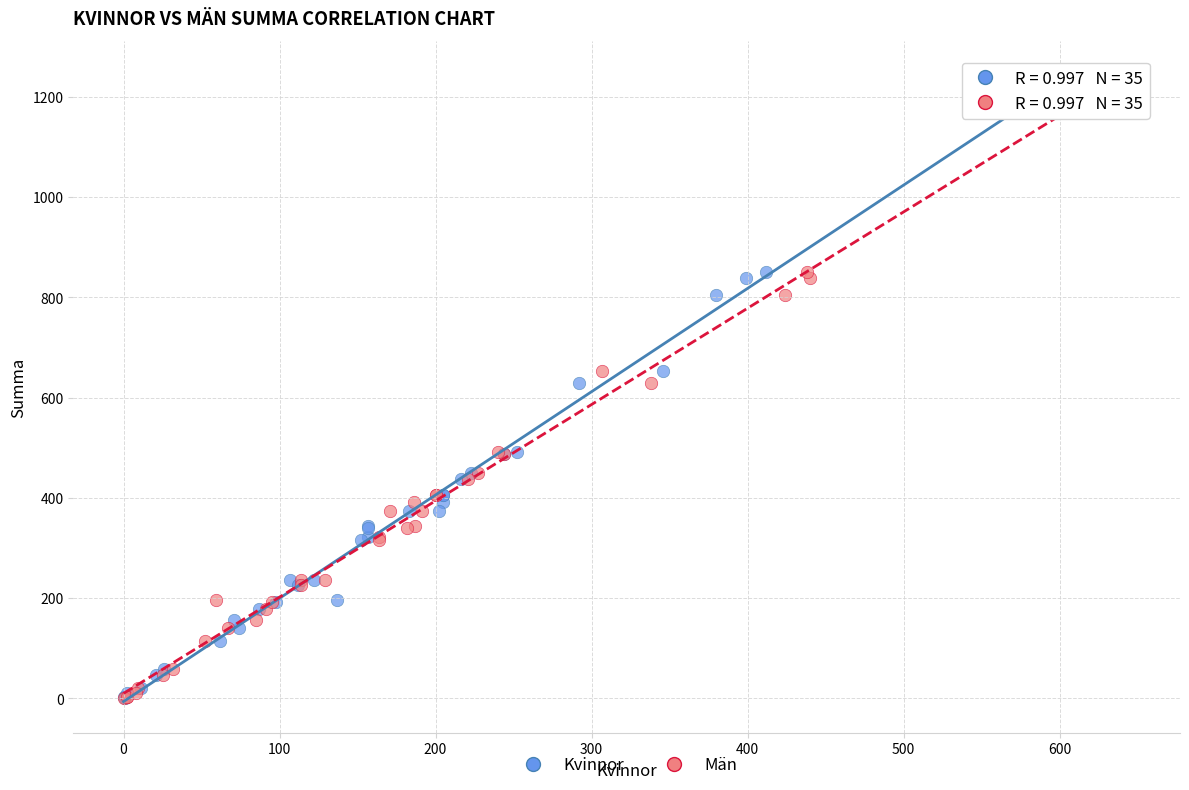

What are all the series names shown in the legend?

Kvinnor, Män